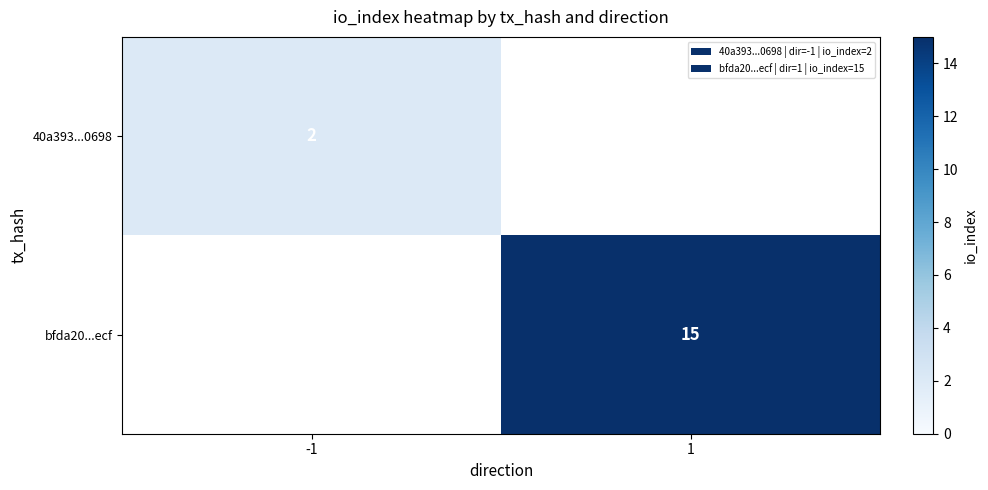

Is it true that bfda20...ecf equals 15 at 1?

True